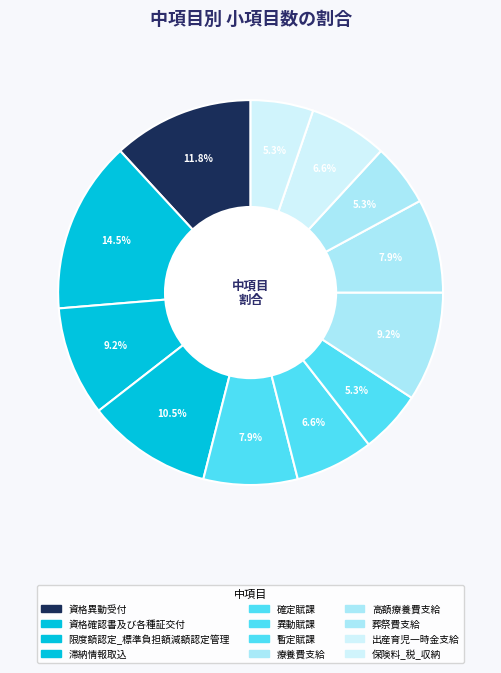

Which category has the smallest portion of the pie?

確定賦課